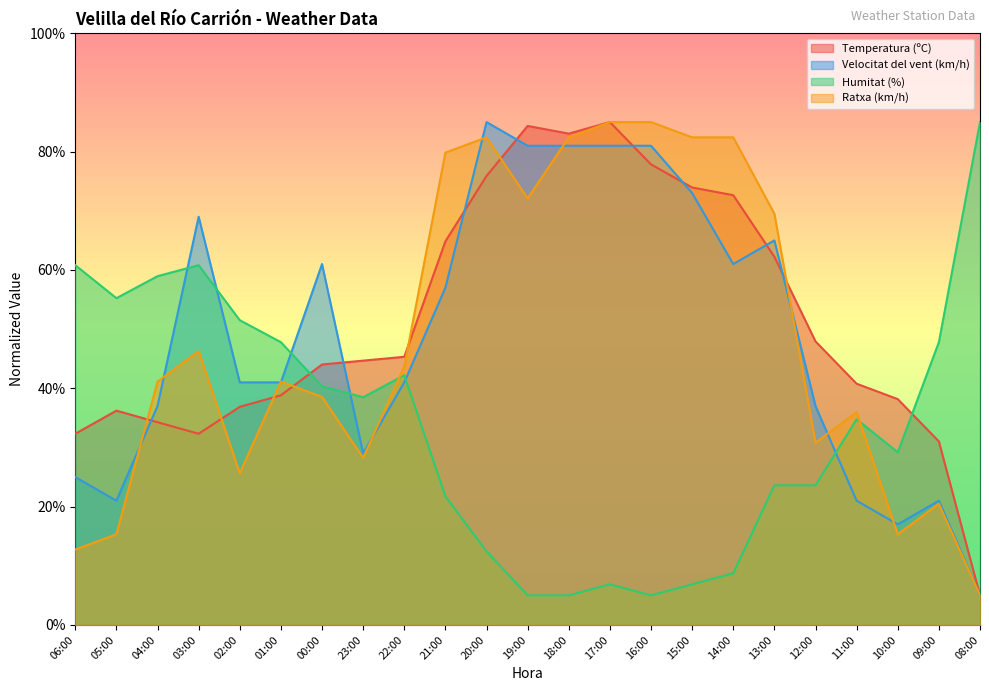

True or false: Temperatura (ºC) and Humitat (%) intersect in this chart.

True